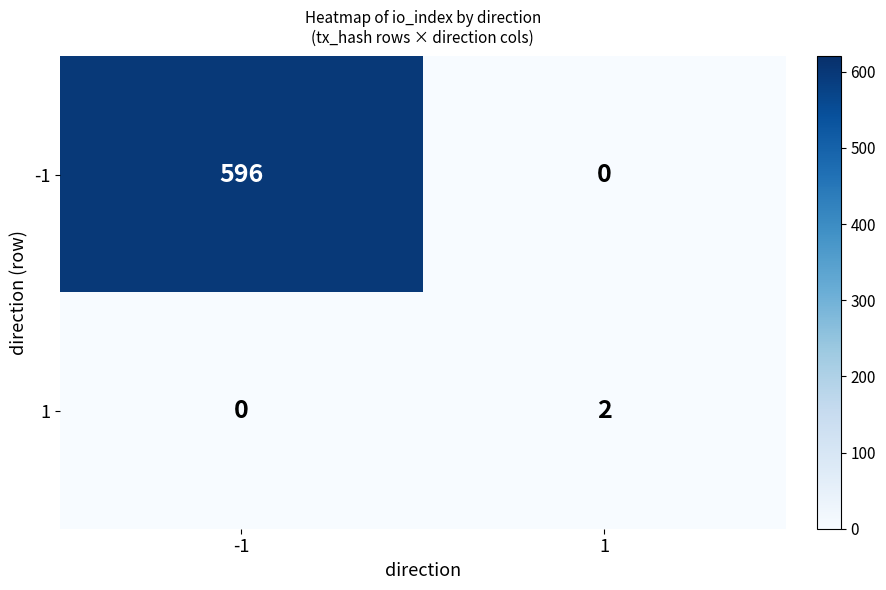

Reading left to right, list all the values displayed in this chart.

-1: -1=596	1=0
1: -1=0	1=2